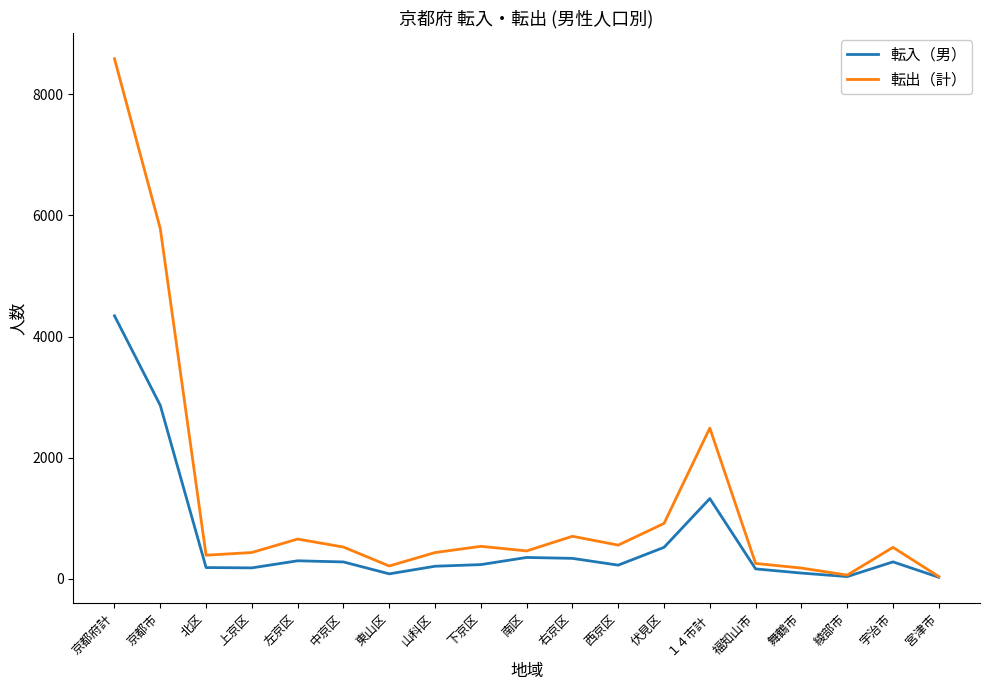

What is the difference between the 転出（計） values at 上京区 and 西京区?

122